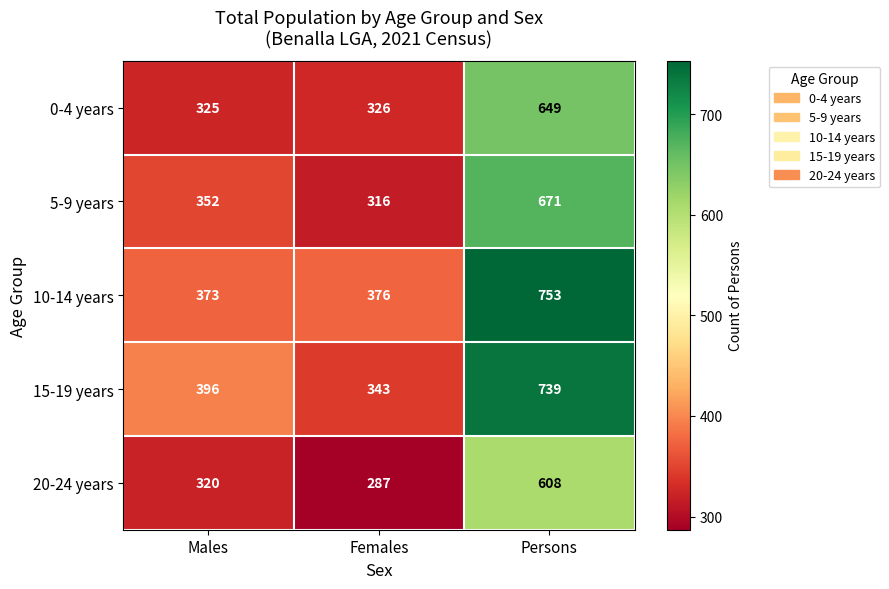

Reading left to right, extract all data points from this chart.

0-4 years: 325	326	649
5-9 years: 352	316	671
10-14 years: 373	376	753
15-19 years: 396	343	739
20-24 years: 320	287	608